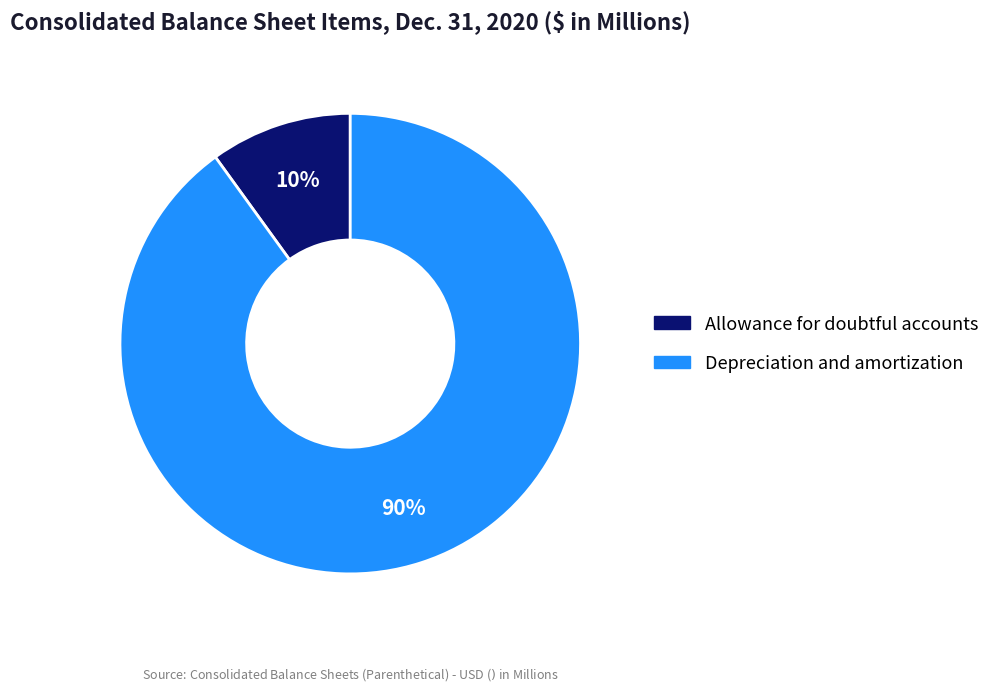

True or false: Allowance for doubtful accounts accounts for 1% of the total.

False